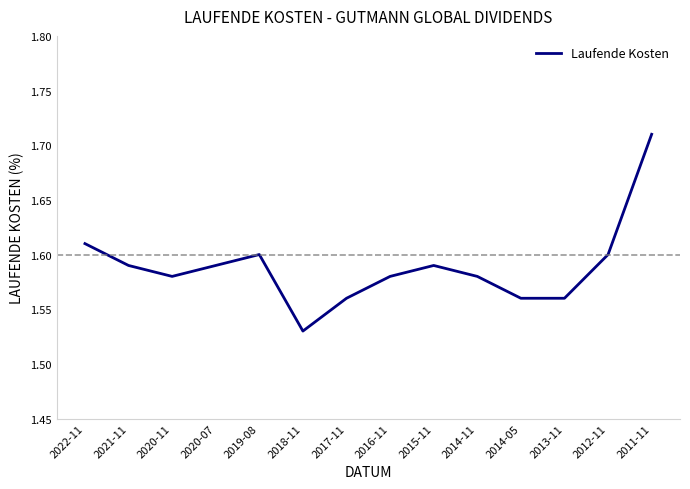

True or false: the data has more than 0 interior local peaks.

True